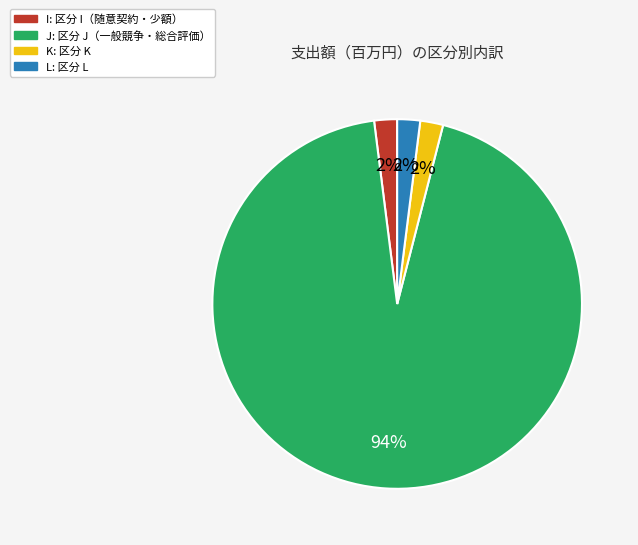

Count the number of slices in the pie.

4